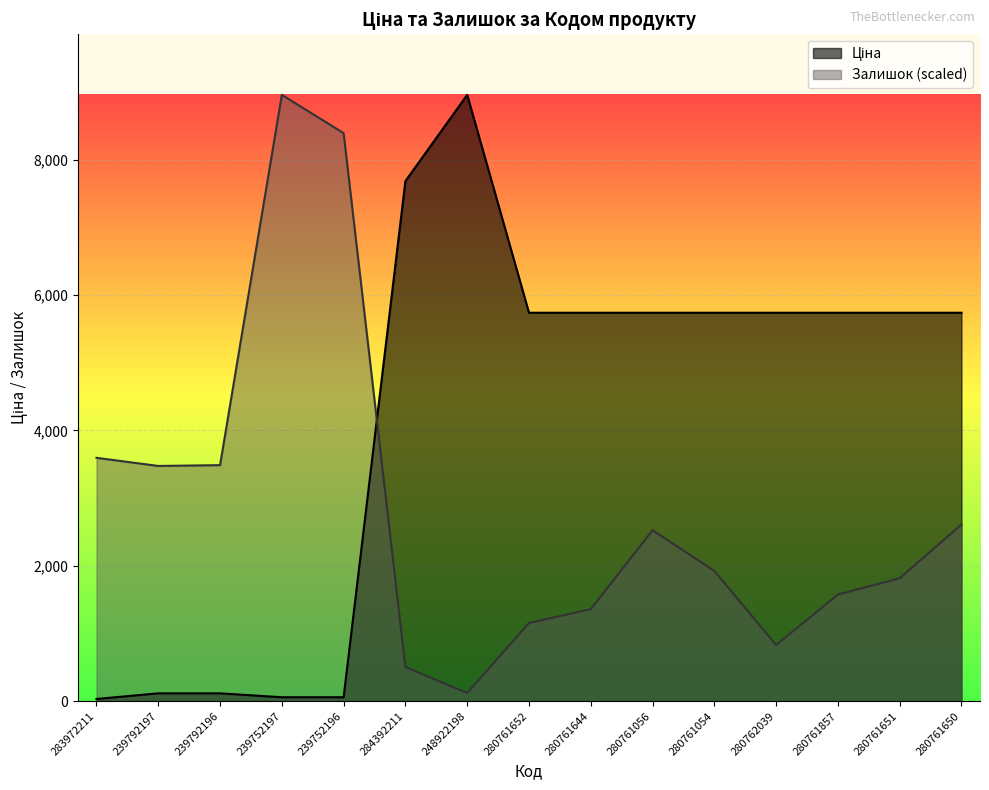

Rank the series by their average value, from lowest to highest.

Залишок, Ціна